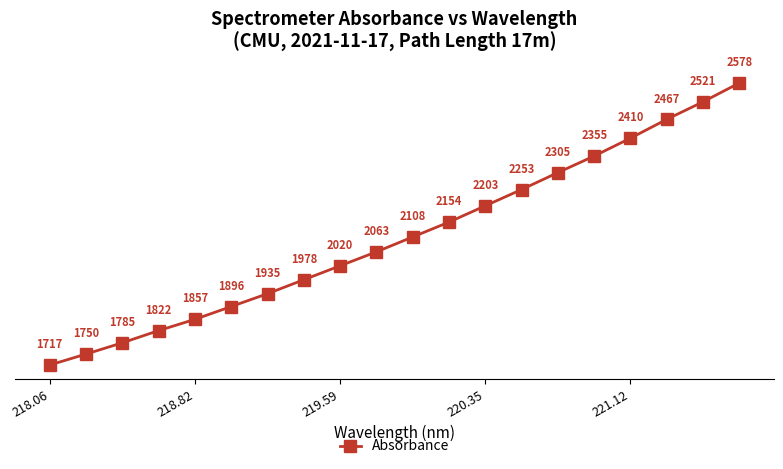

What is the difference between the maximum and minimum values?

861.2